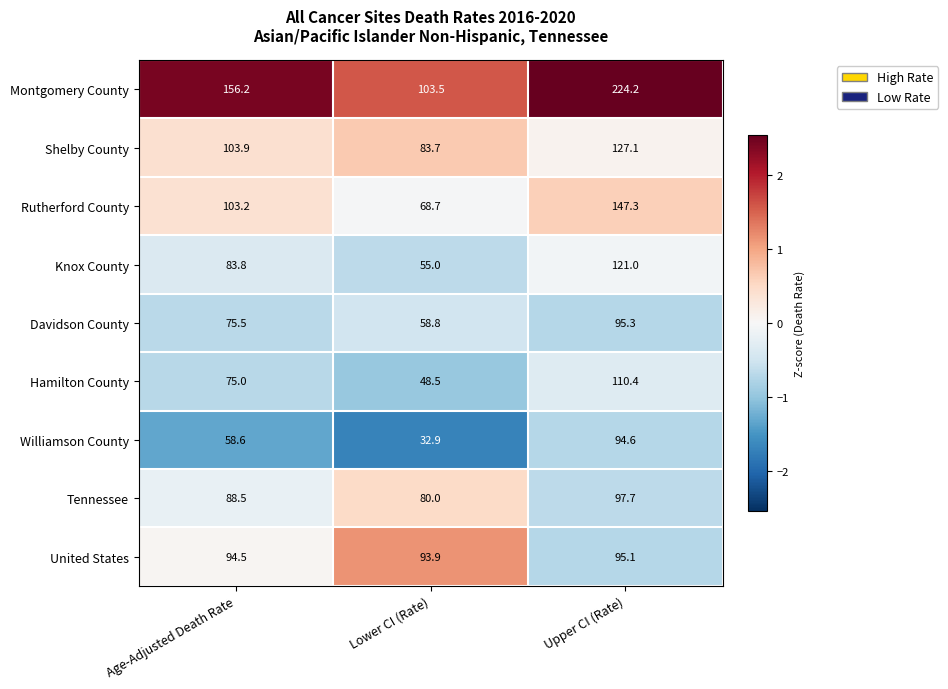

List the labels in order of Shelby County value, largest first.

Upper CI (Rate), Age-Adjusted Death Rate, Lower CI (Rate)